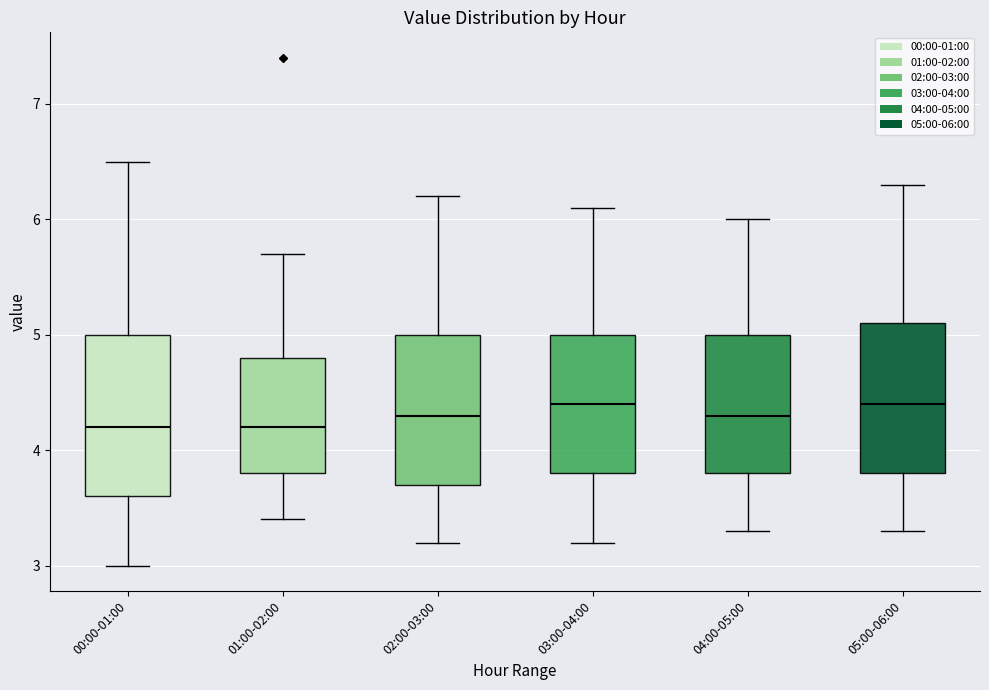

Reading left to right, transcribe this box plot: for each box, give where its median line is, the range the box spans, and where its two whiskers end, as read against the y-axis. The values are not printed on the chart, so give them approximately, as read against the axis.

00:00-01:00: median 4.2, box 3.6 to 5.0, whiskers 3.0 to 6.5
01:00-02:00: median 4.2, box 3.8 to 4.8, whiskers 3.4 to 5.7
02:00-03:00: median 4.3, box 3.7 to 5.0, whiskers 3.2 to 6.2
03:00-04:00: median 4.4, box 3.8 to 5.0, whiskers 3.2 to 6.1
04:00-05:00: median 4.3, box 3.8 to 5.0, whiskers 3.3 to 6.0
05:00-06:00: median 4.4, box 3.8 to 5.1, whiskers 3.3 to 6.3